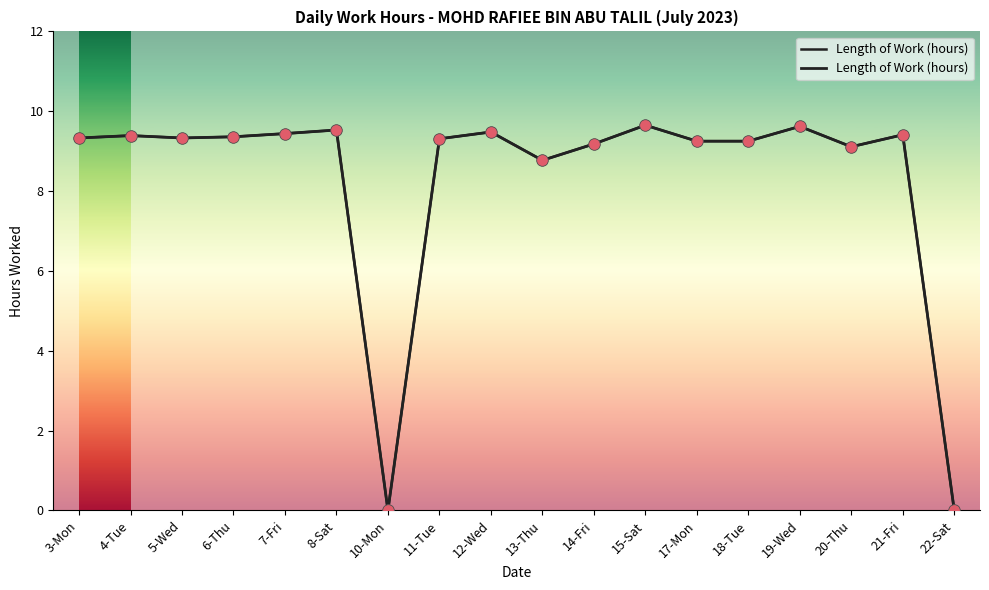

Between 7-Fri and 12-Wed, which is larger?

12-Wed